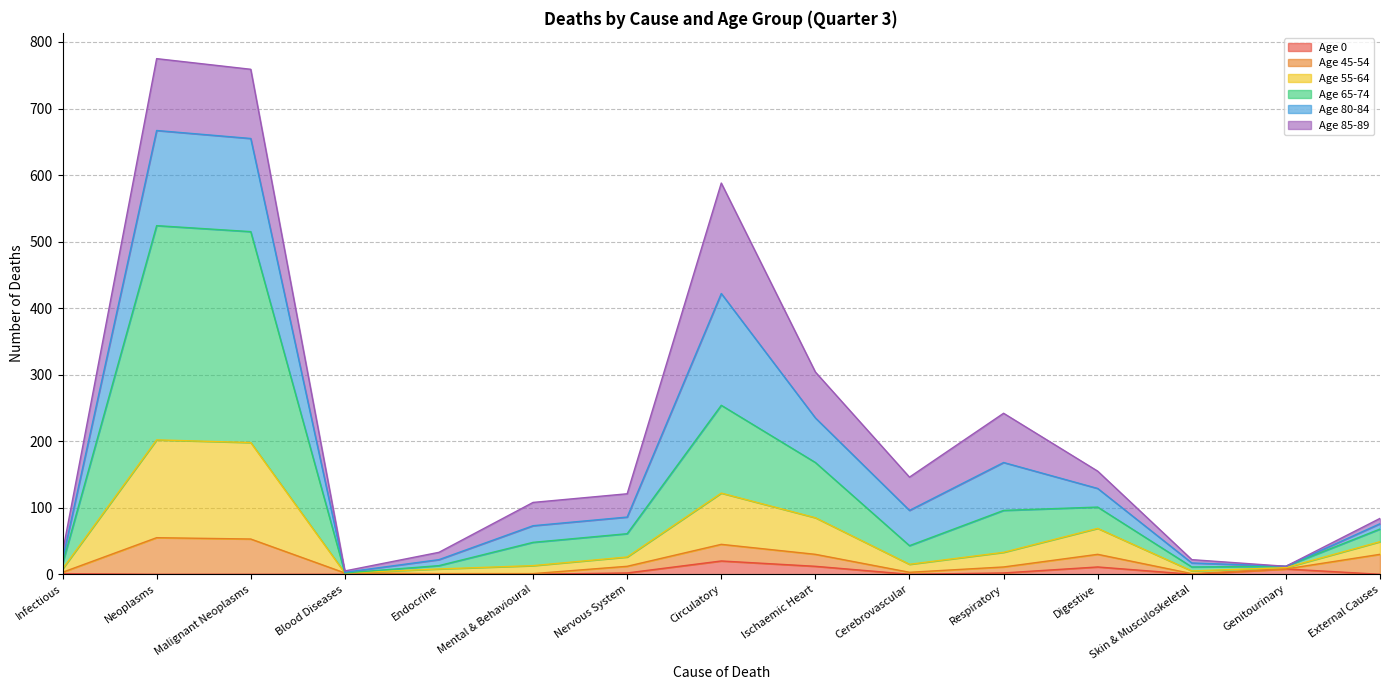

How many data points in Age 80-84 are less than 28?

8